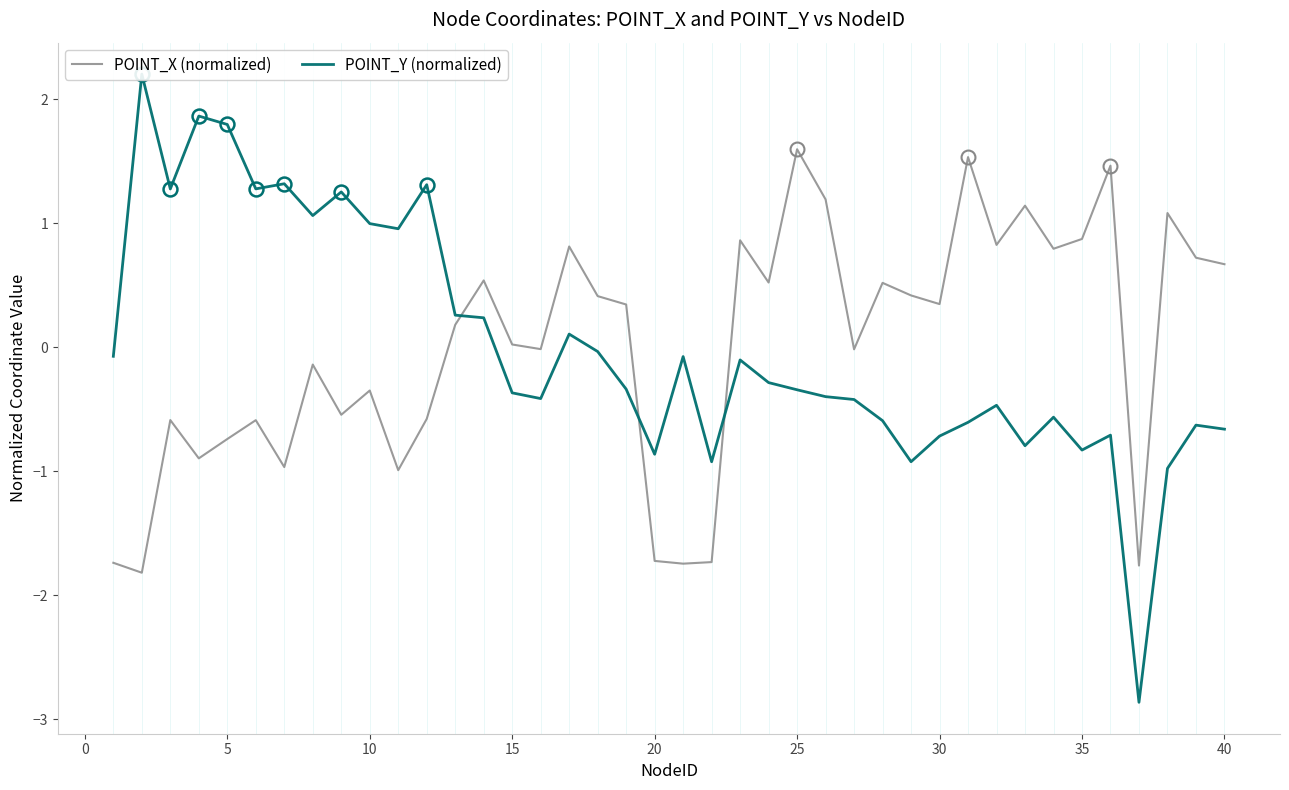

What is the lowest value of the POINT_X (normalized) series?

-1.8